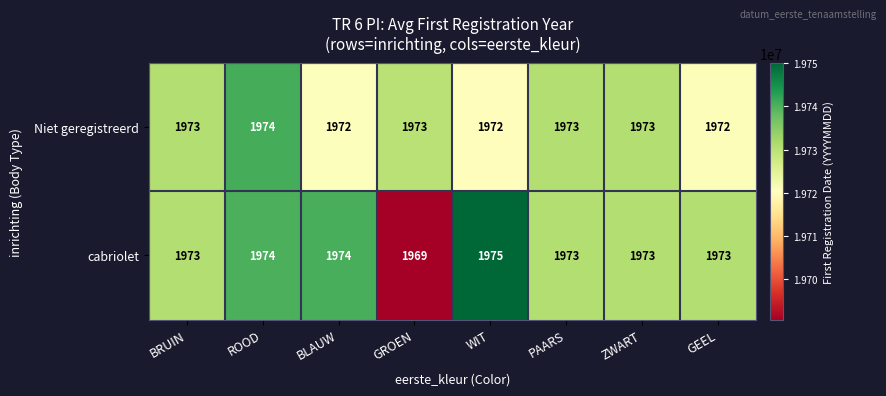

Which category has the highest value across all series?

WIT